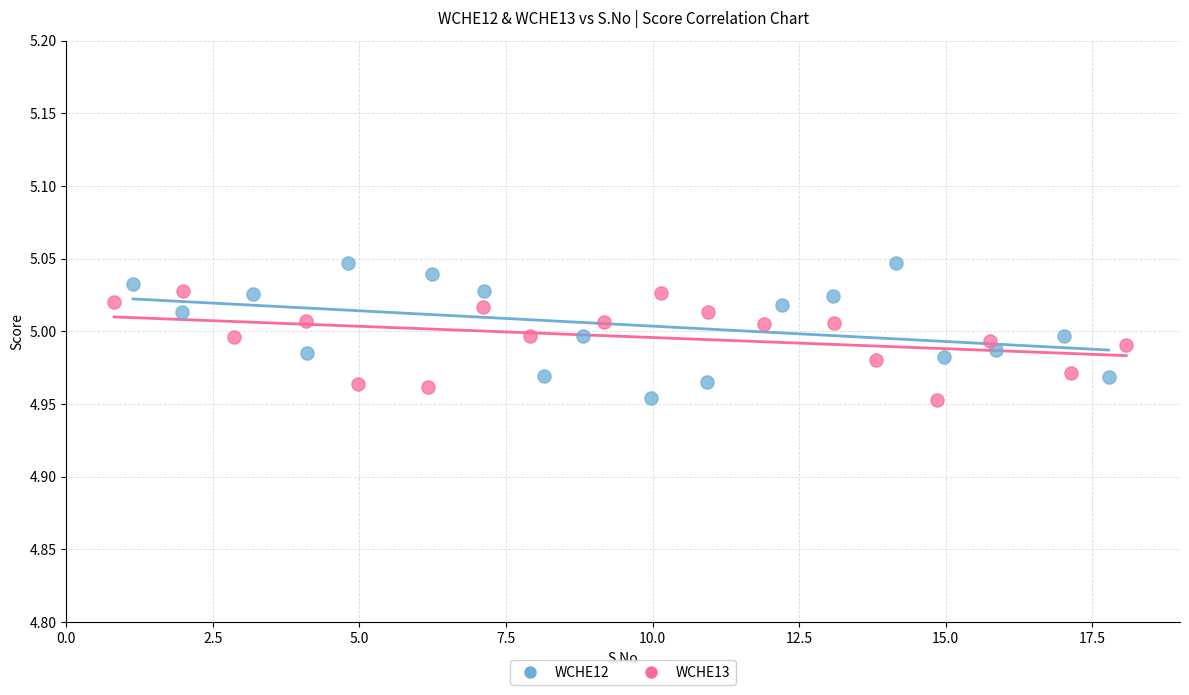

Which series contains the highest Y value?

WCHE12